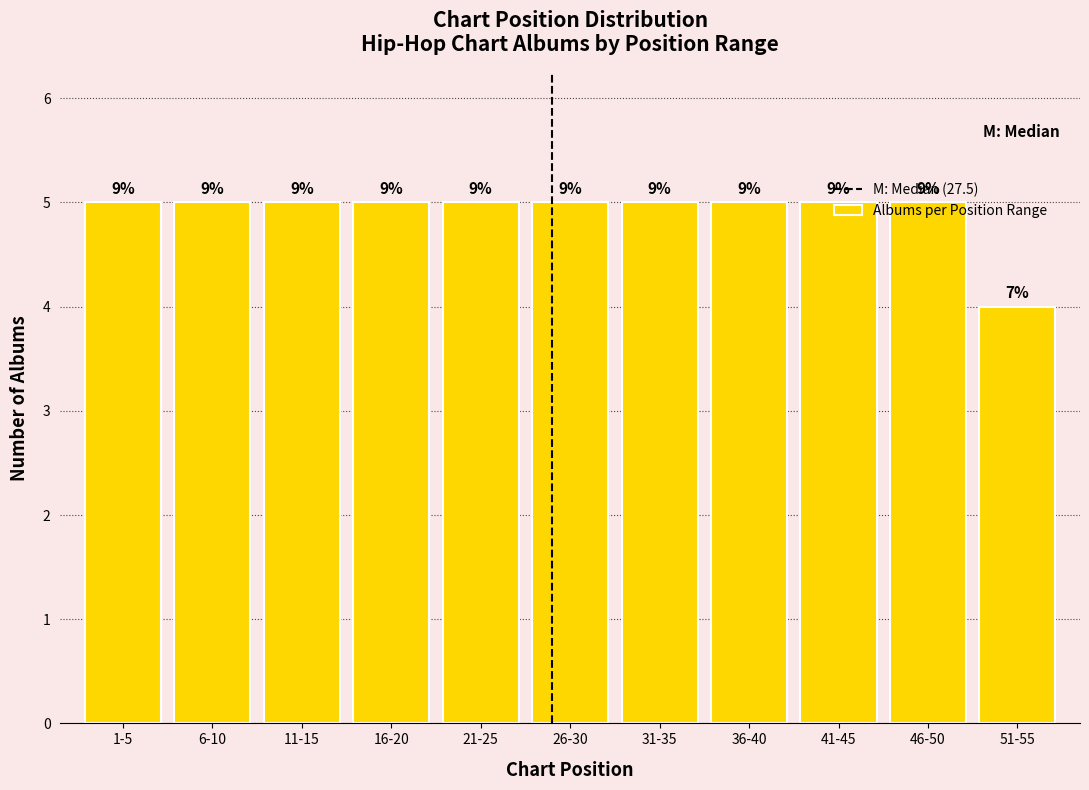

How many bars are there in total?

11